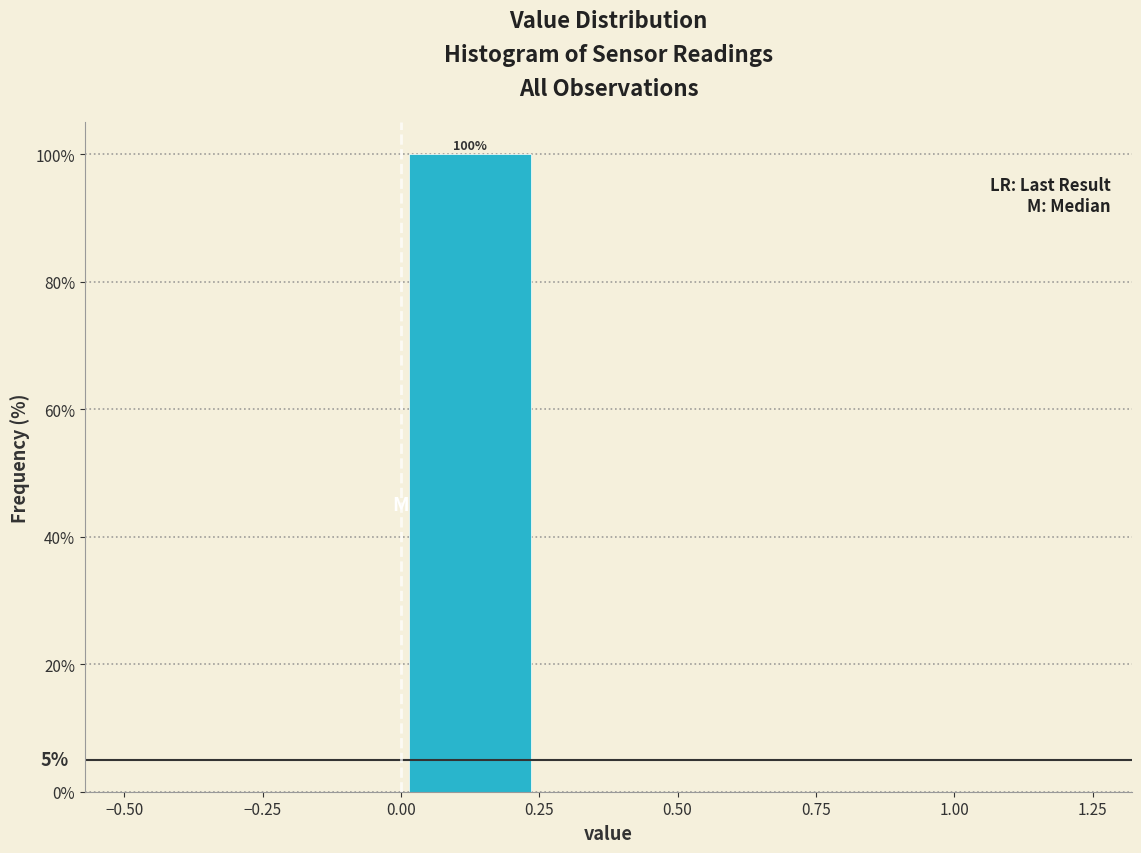

Which range on the x-axis has the tallest bar?

0.00 to 0.25